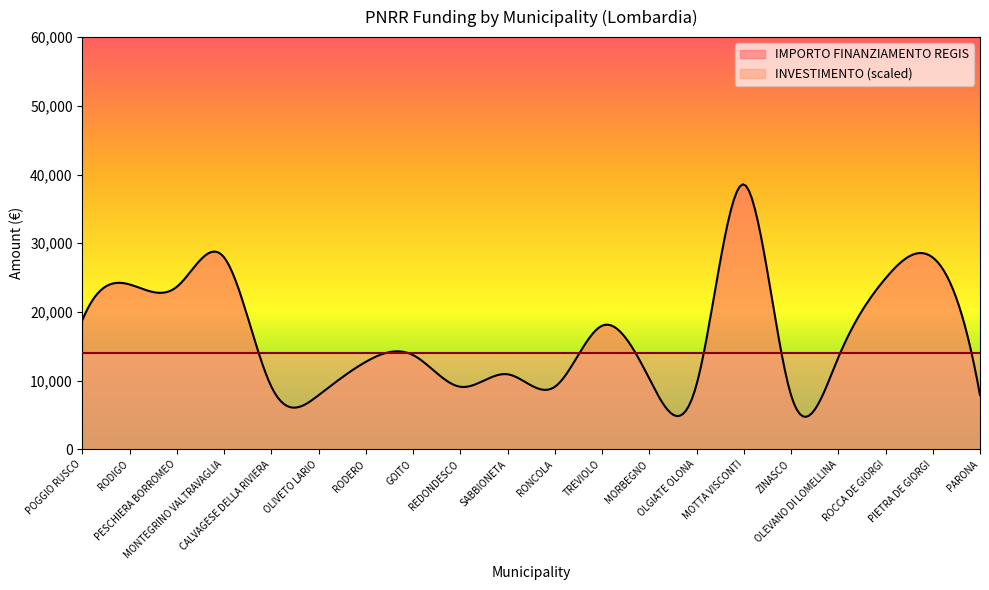

The value of INVESTIMENTO at GOITO is 1.4. True or false?

True